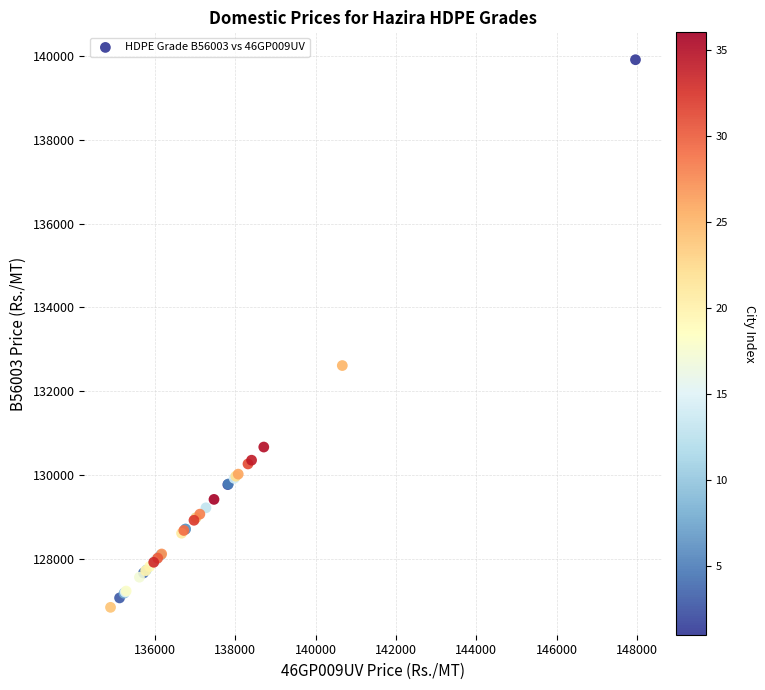

What Y value in the scatter plot is closest to 133378?

132614